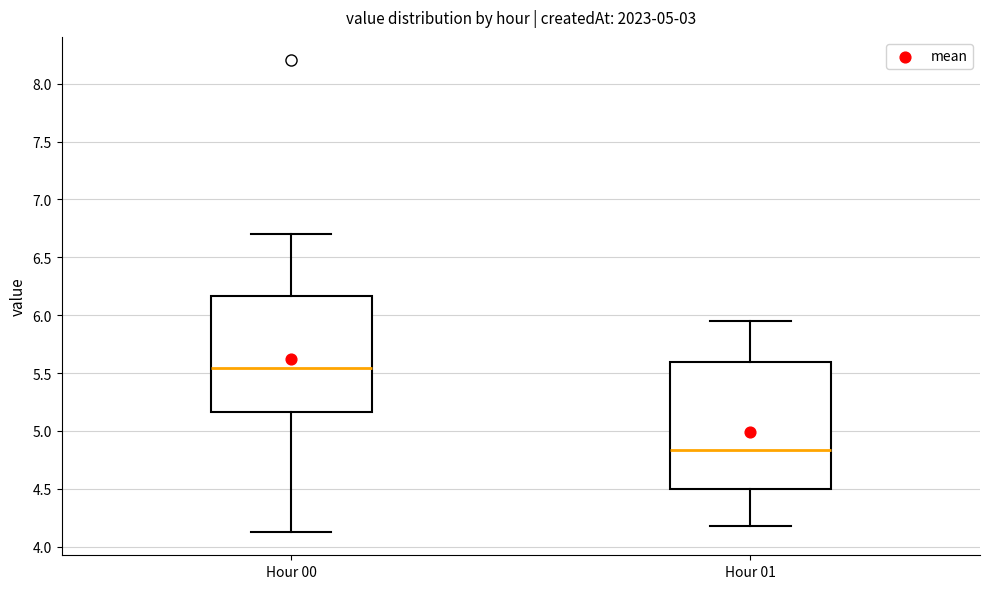

Comparing the boxes themselves (not the whiskers), which one is the tallest?

Hour 01